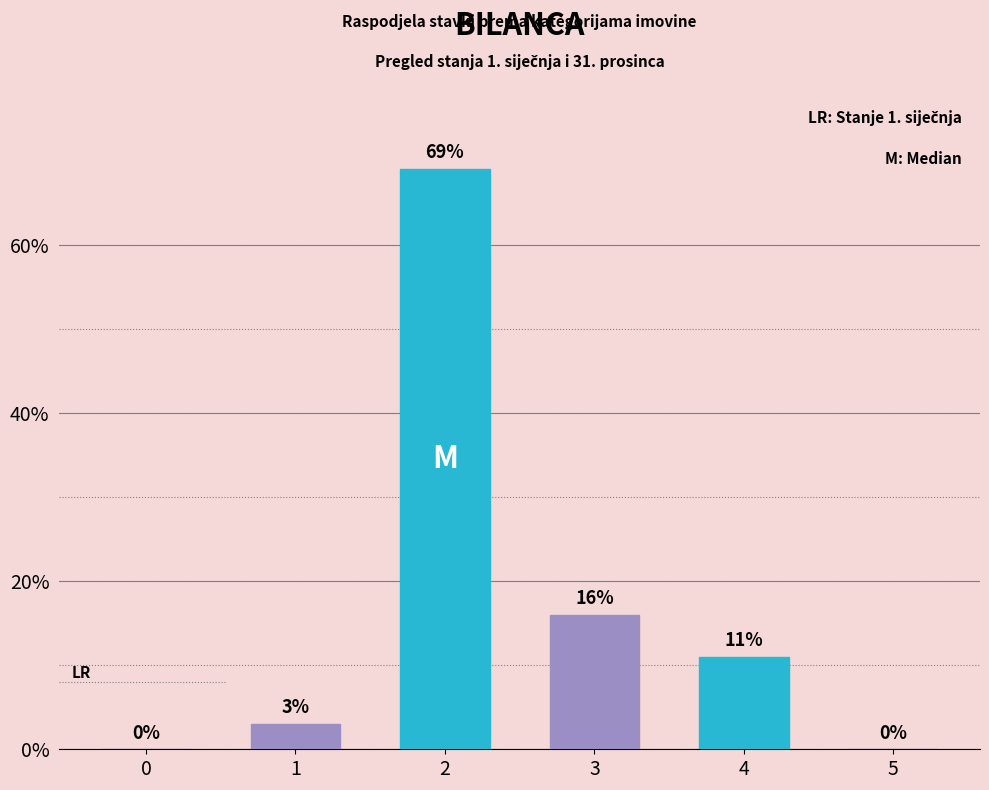

Reading right to left, what are all the values shown in this chart?

5=0	4=11	3=16	2=69	1=3	0=0